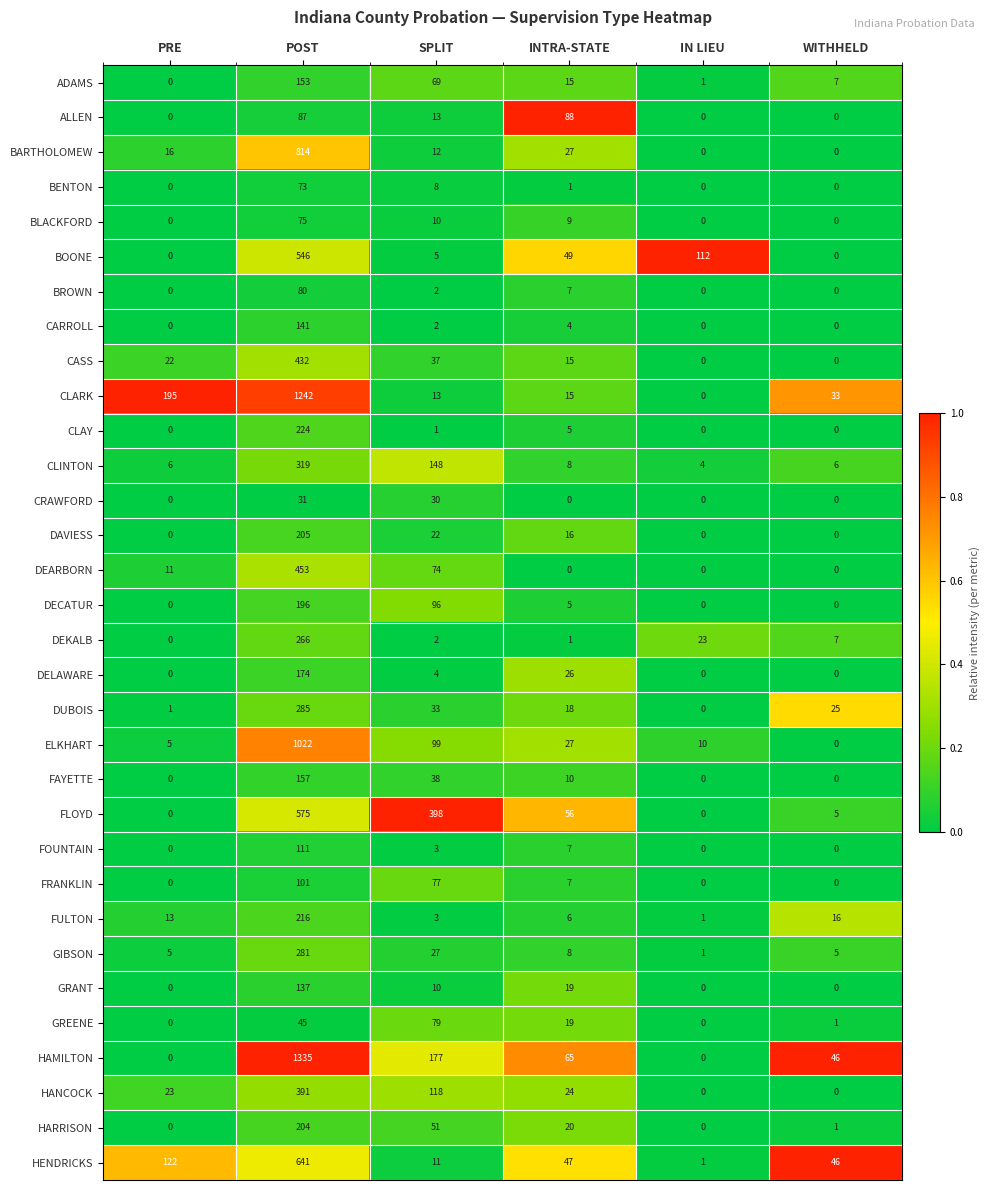

How many positive values does the DEKALB series have?

5